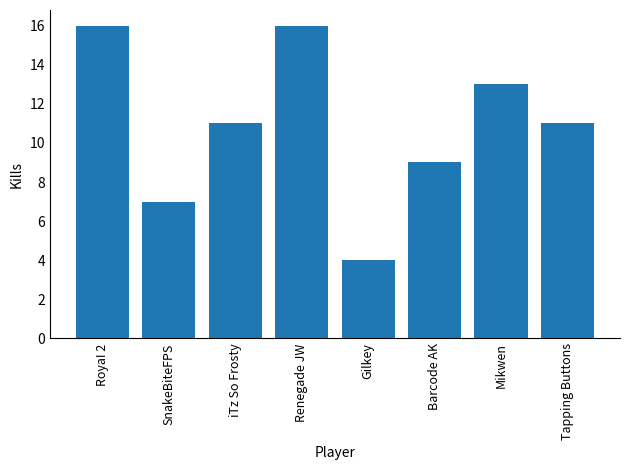

True or false: the data shows 16 at iTz So Frosty.

False